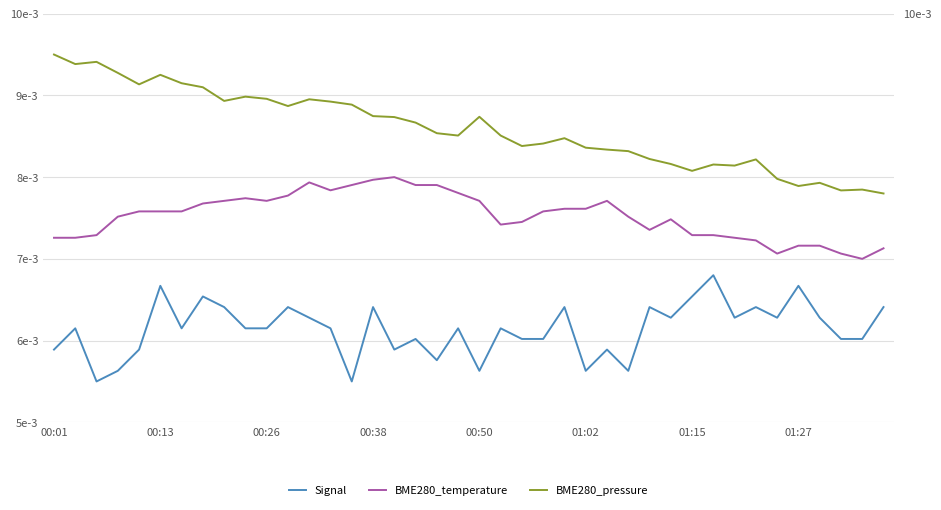

Does the chart have visible grid lines?

Yes